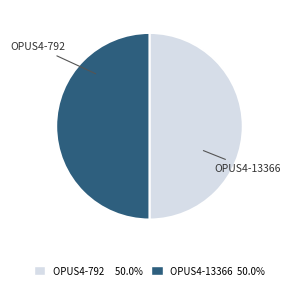

Rank the categories by value from lowest to highest.

OPUS4-792, OPUS4-13366